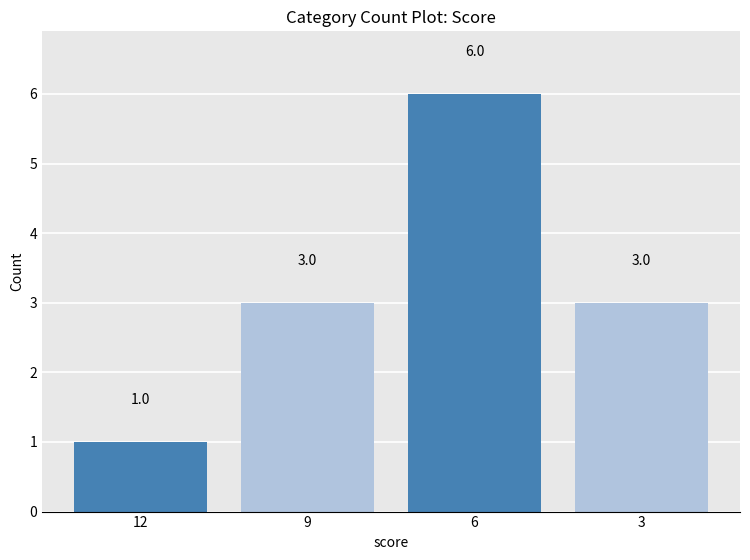

What is the value of the 3rd bar from the left?

6